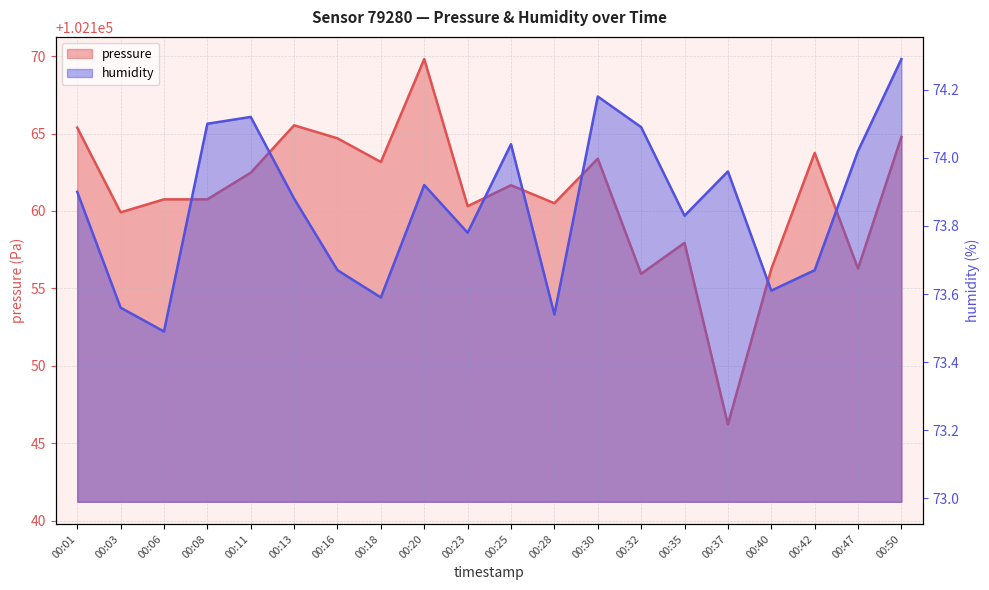

List the labels in order of humidity value, largest first.

00:50, 00:30, 00:11, 00:08, 00:32, 00:25, 00:47, 00:37, 00:20, 00:01, 00:13, 00:35, 00:23, 00:16, 00:42, 00:40, 00:18, 00:03, 00:28, 00:06